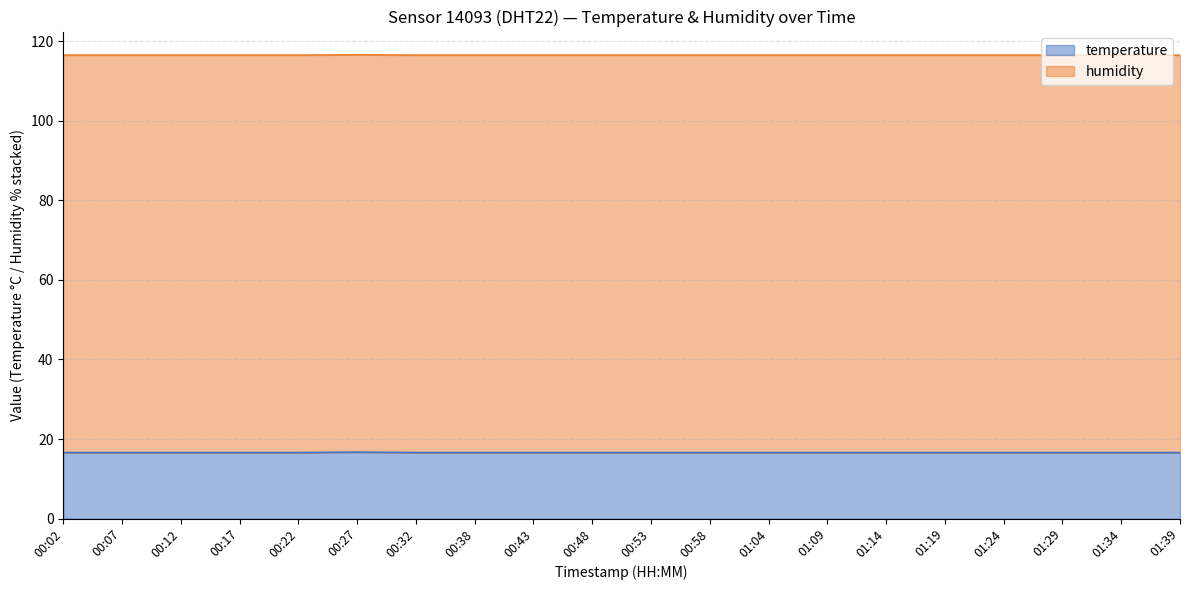

Which label corresponds to the smallest value in the chart?

00:02